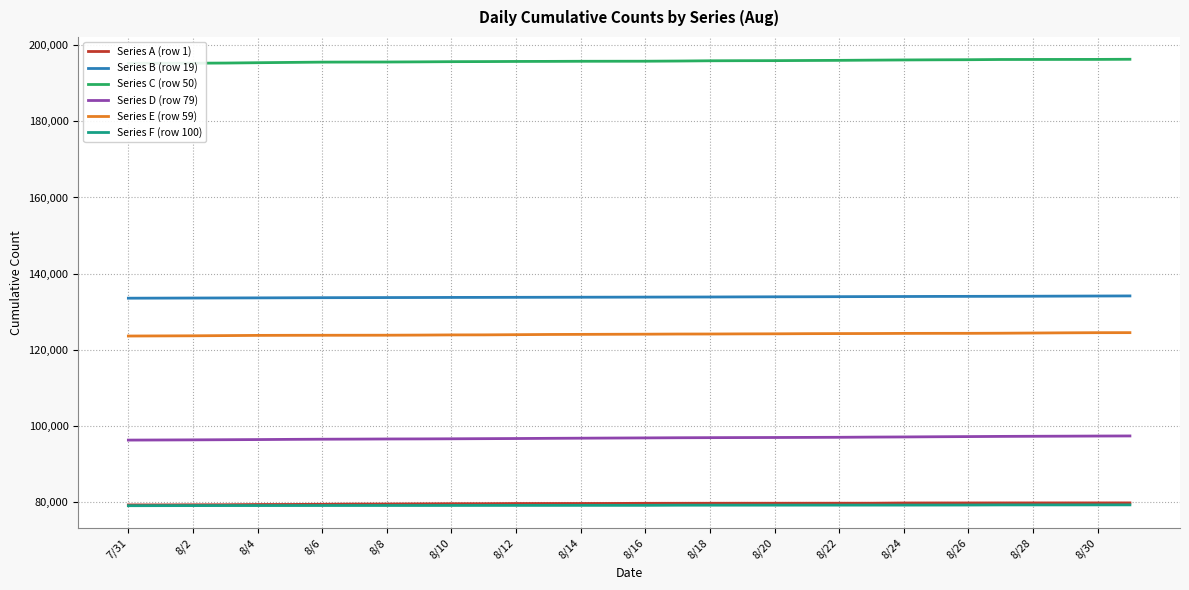

The value of Series D (row 79) at 8/10 is 96542. True or false?

True